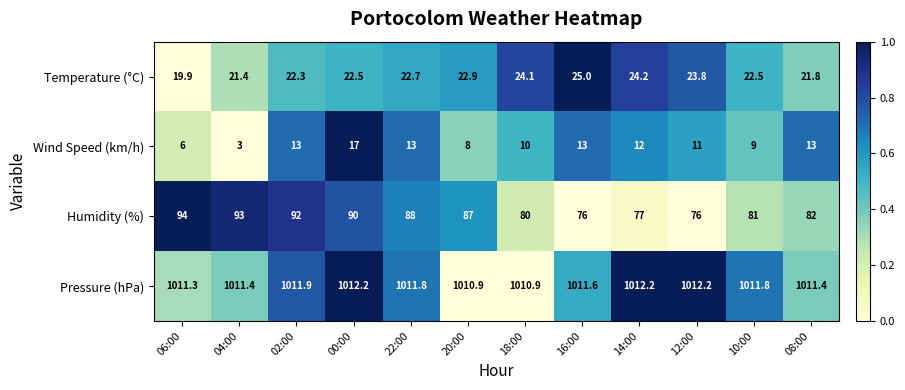

At which label does Temperature (°C) first exceed 22?

02:00